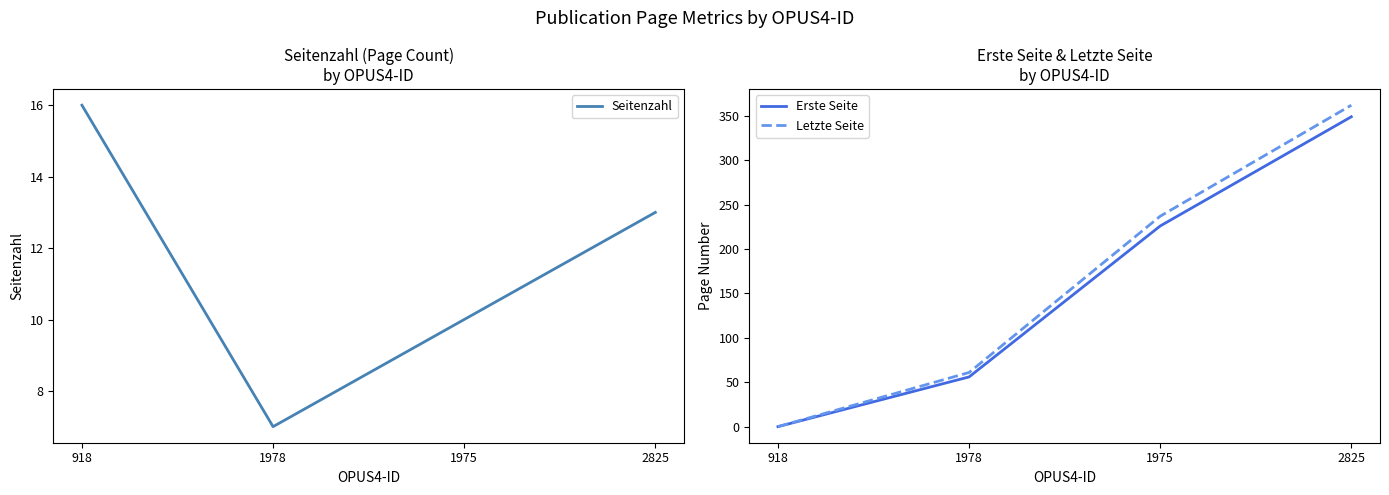

Read the Erste Seite value at 2825, to the nearest 50.

350